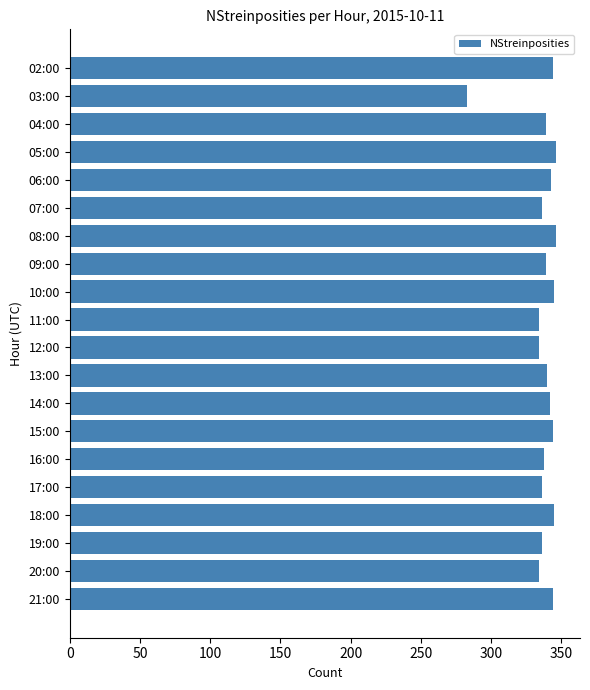

What is the change in value from 03:00 to 11:00?

+51